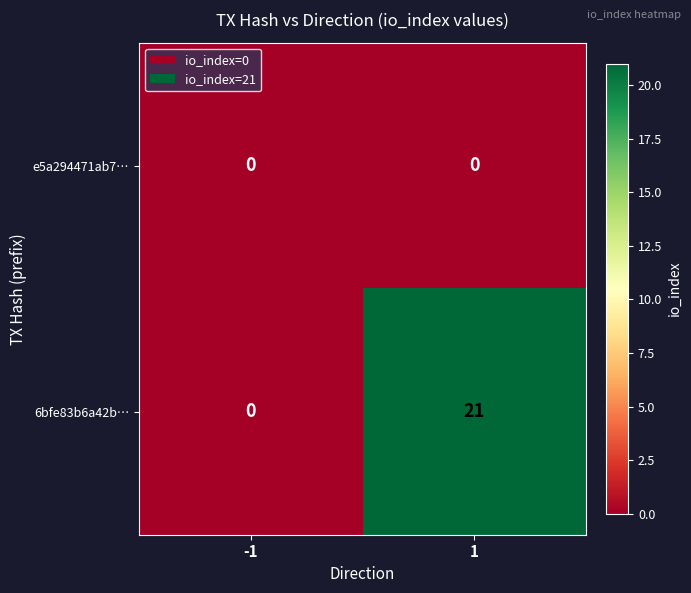

How many series are shown in this chart?

2